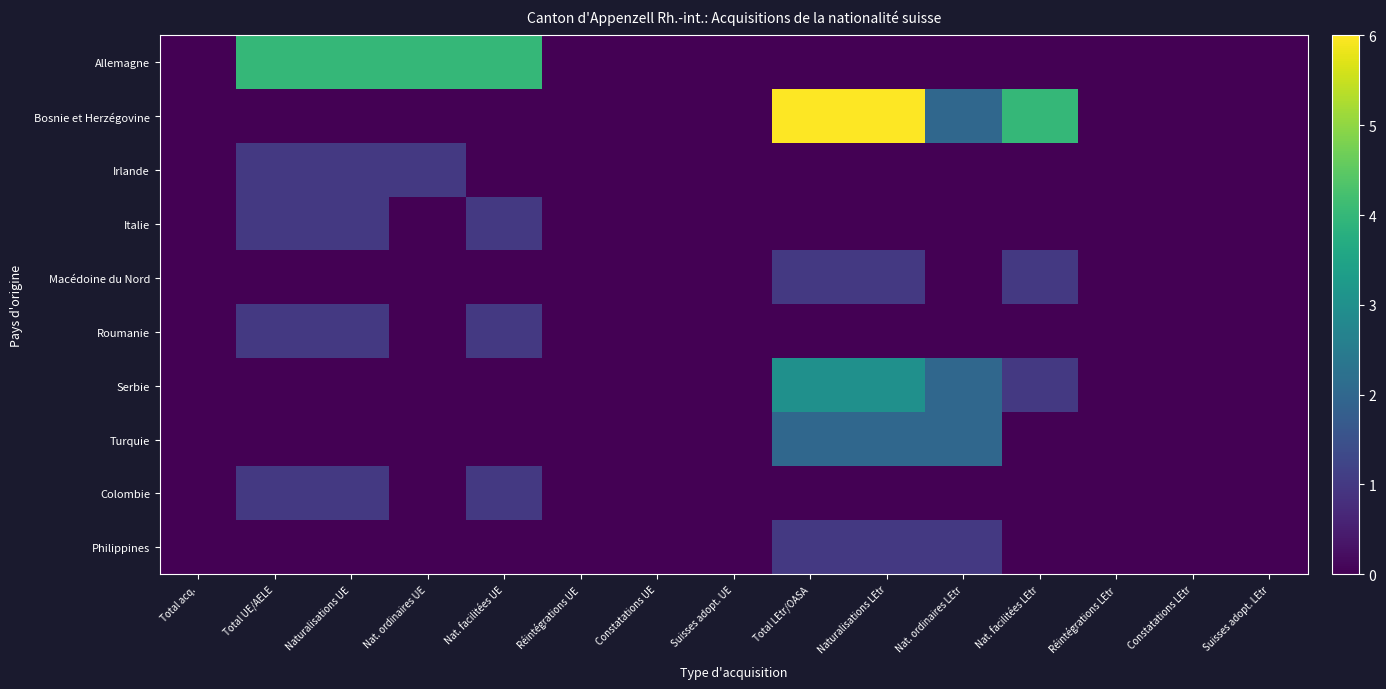

Which series has the largest total across all categories?

Bosnie et Herzégovine